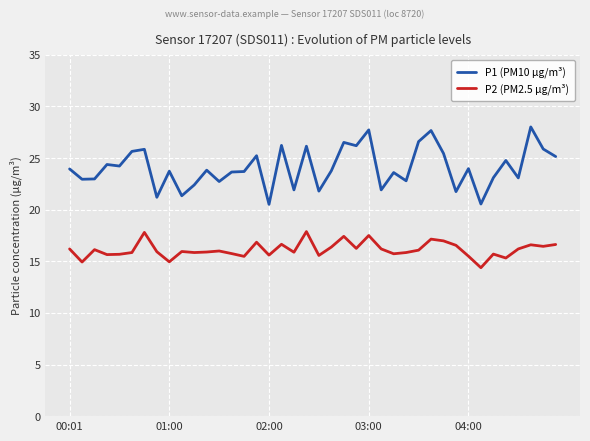

What is the difference between the maximum and minimum values in the P2 (PM2.5 µg/m³) series?

3.5